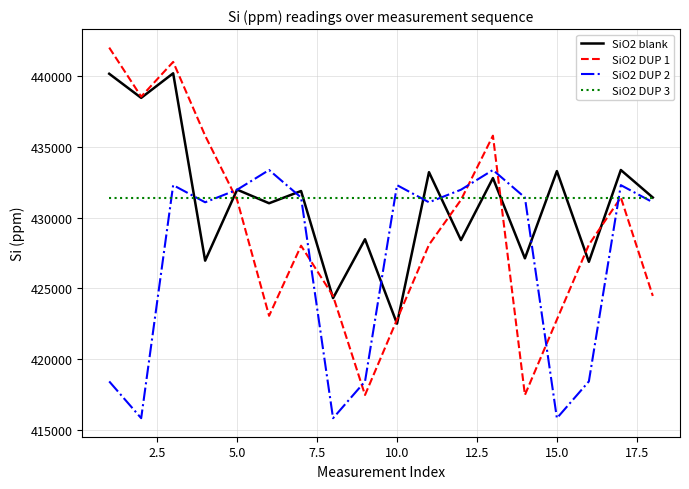

What is the maximum value for SiO2 DUP 1?

441987.9